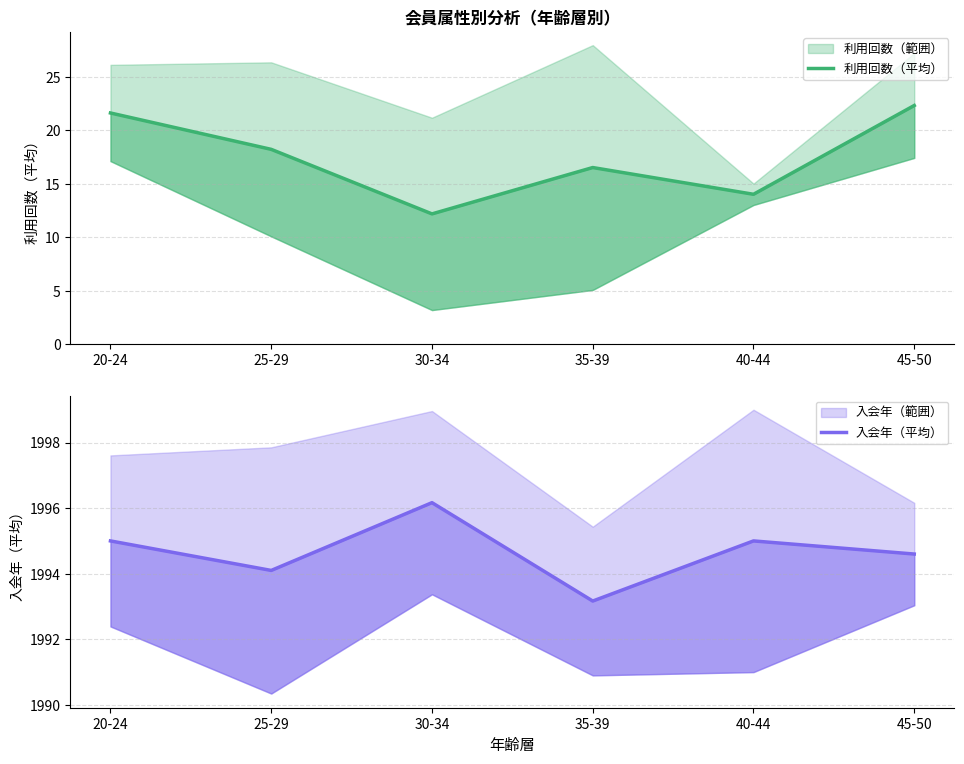

At 25-29, list the series in order from largest to smallest.

入会年（平均）, 利用回数（平均）